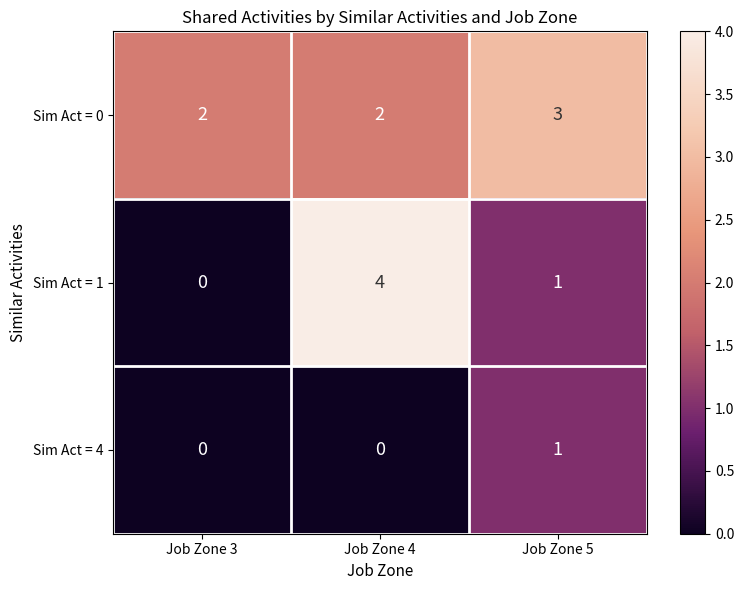

Reading right to left, list all the values displayed in this chart.

Sim Act = 0: 3	2	2
Sim Act = 1: 1	4	0
Sim Act = 4: 1	0	0